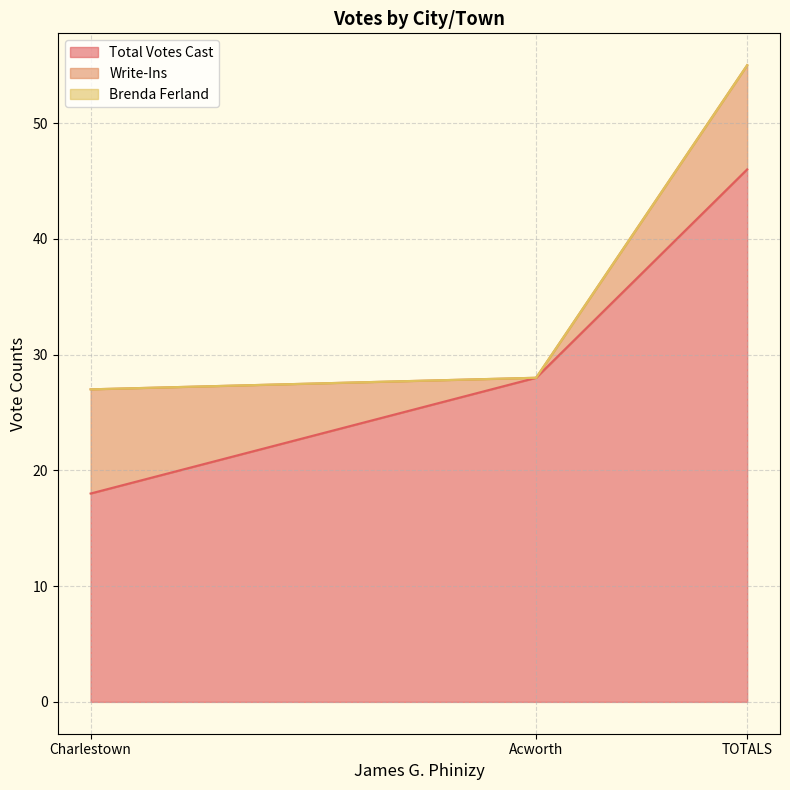

Where is Write-Ins nearest to the value 4?

Acworth